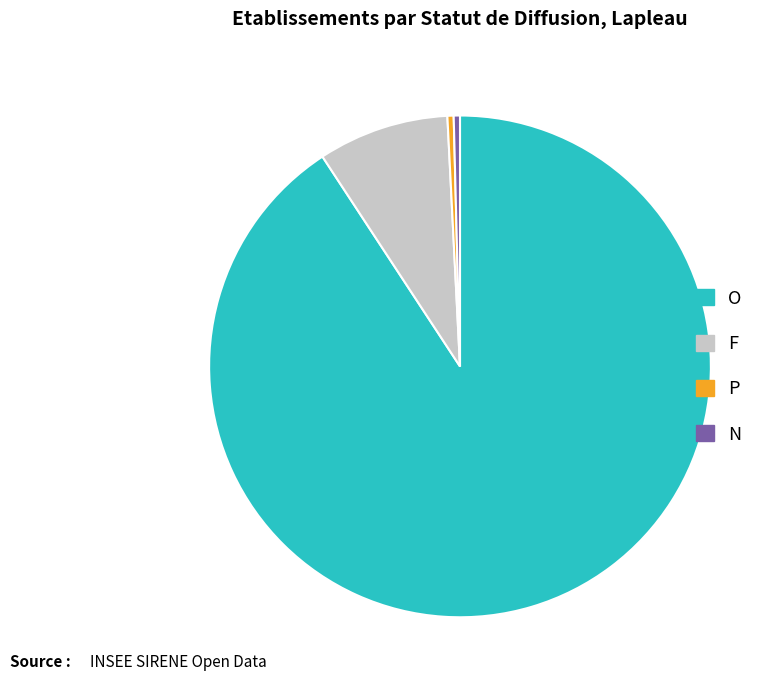

Is the sum of F and O greater than half?

Yes